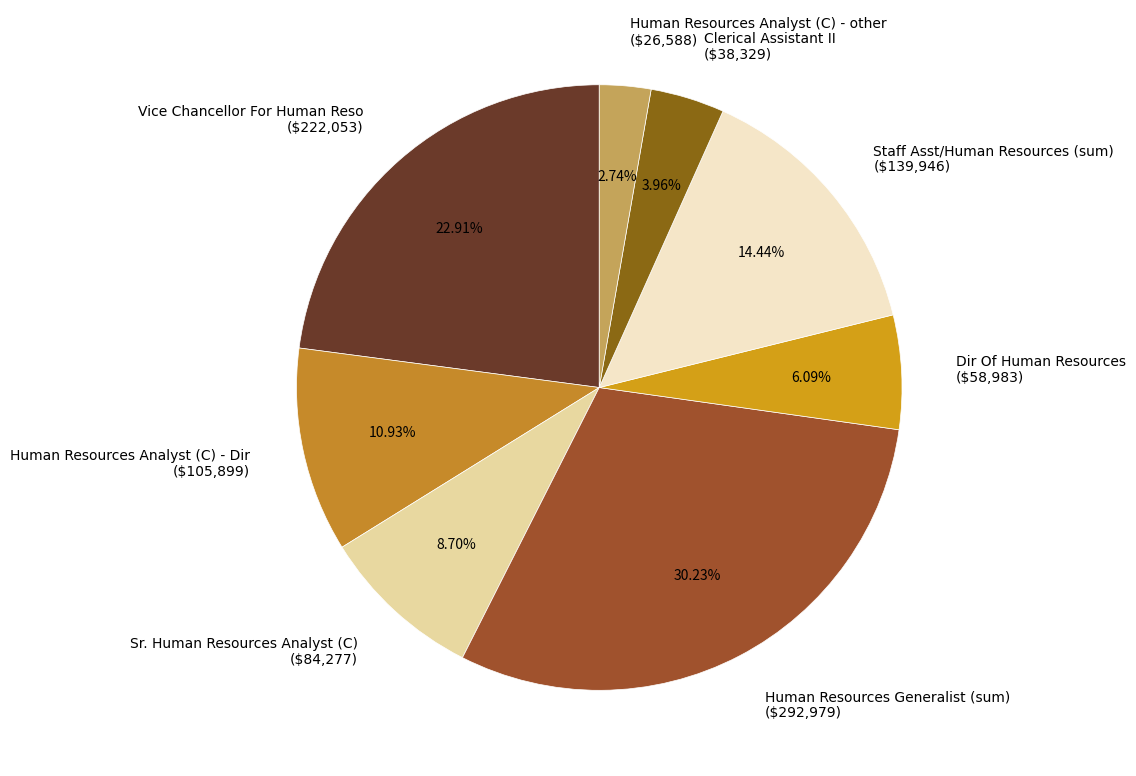

Does any single category account for the majority?

No